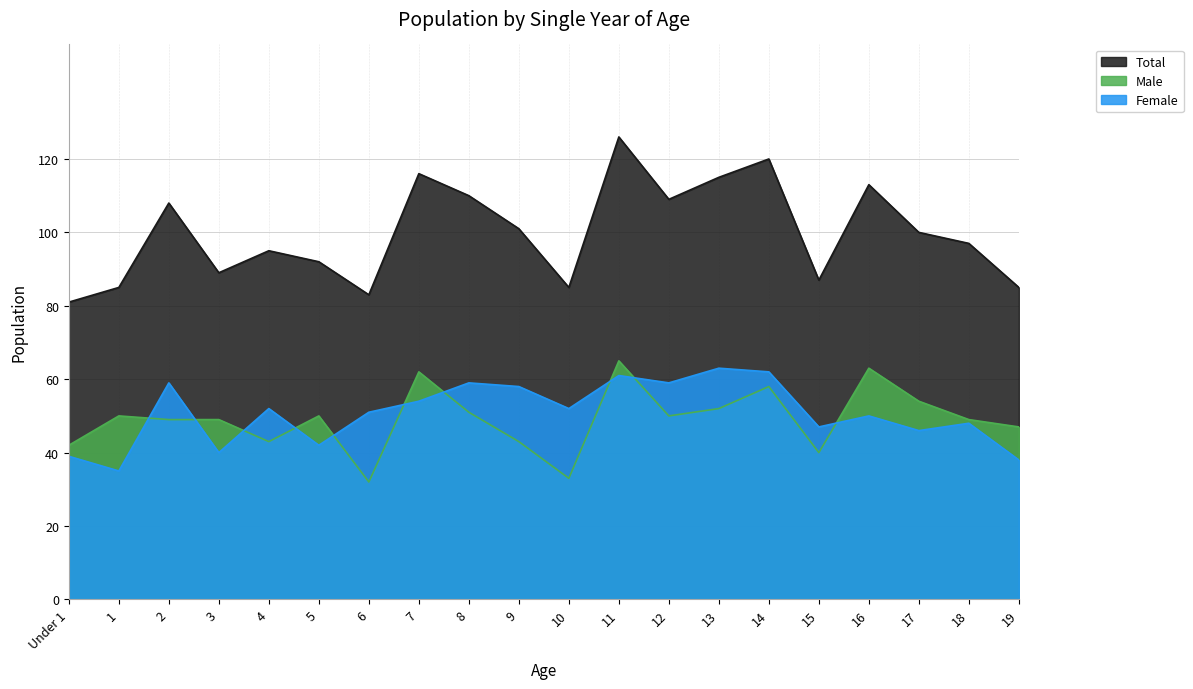

At which category is the sum across all series the highest?

11